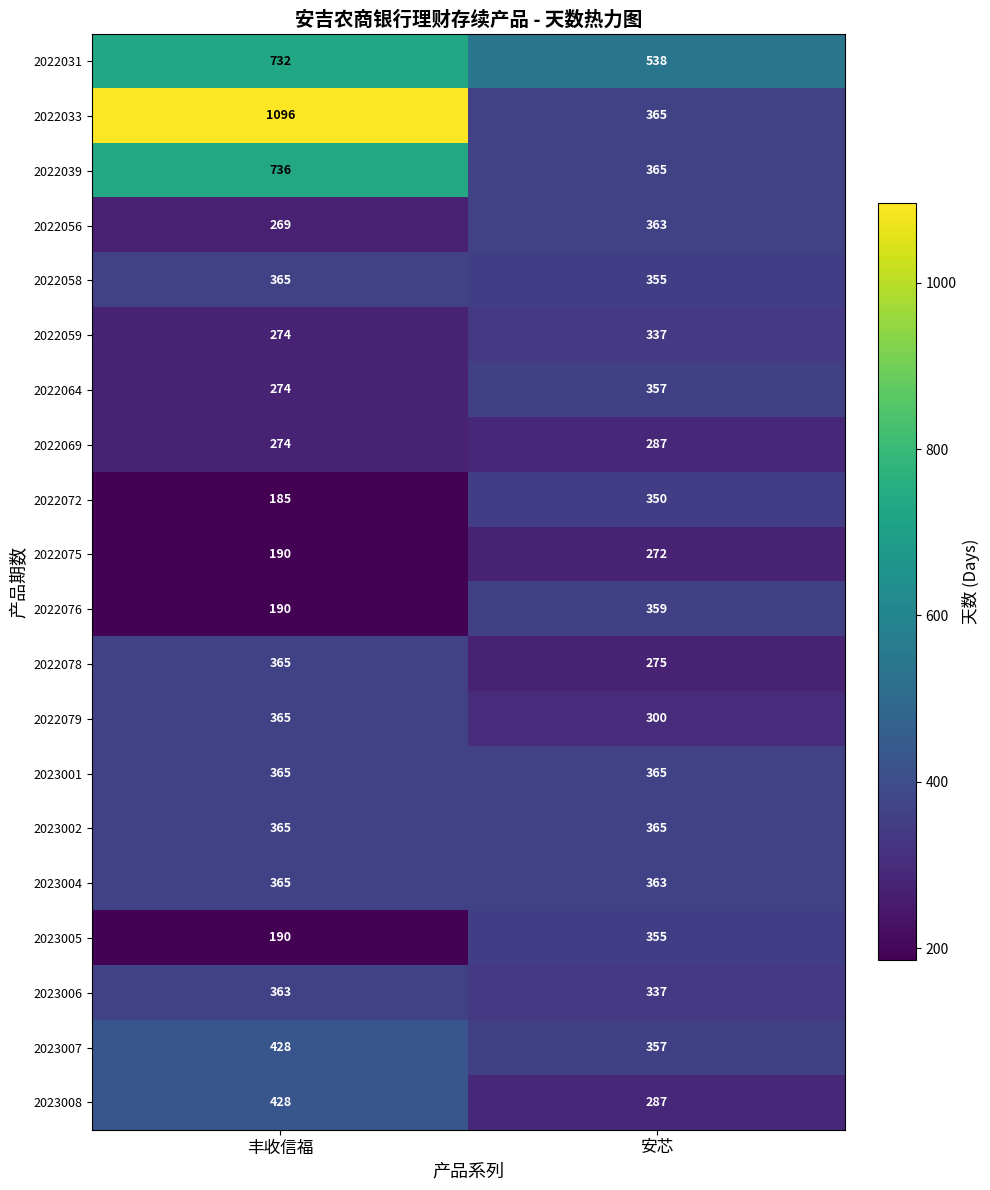

What is the lowest value of the 2022078 series?

275